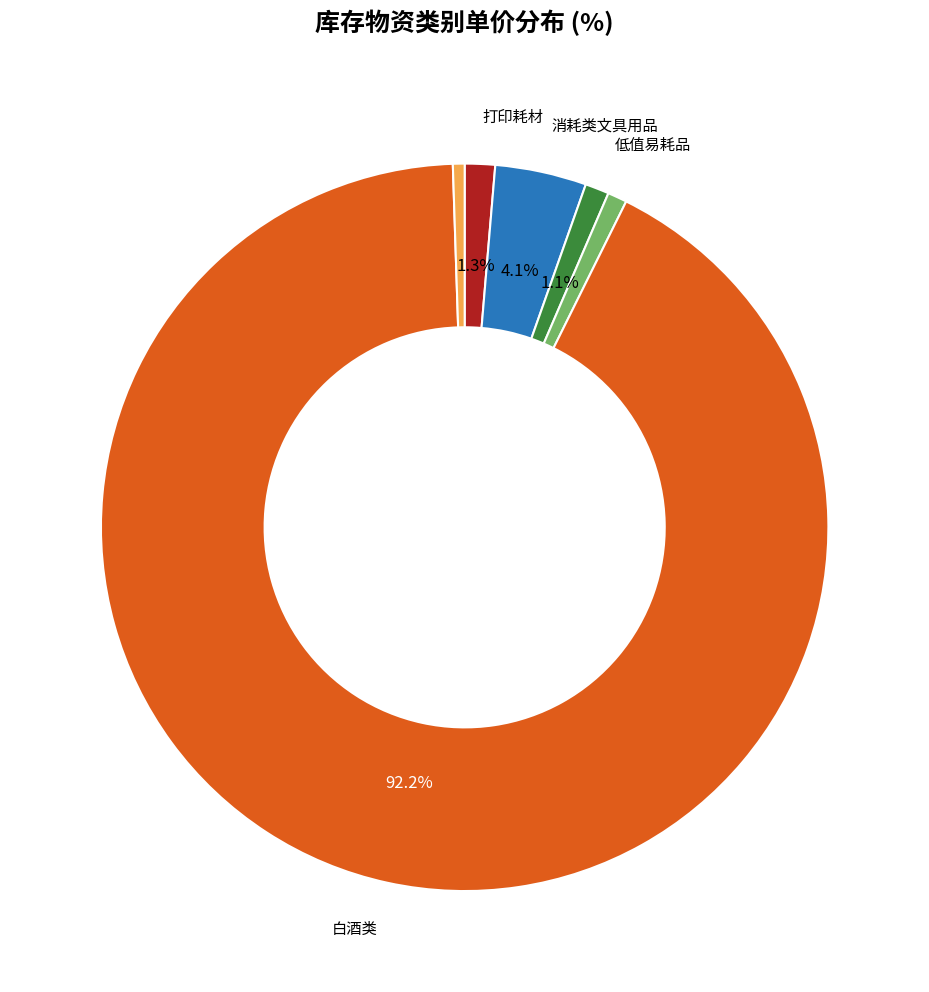

Is there a majority slice in this chart?

Yes